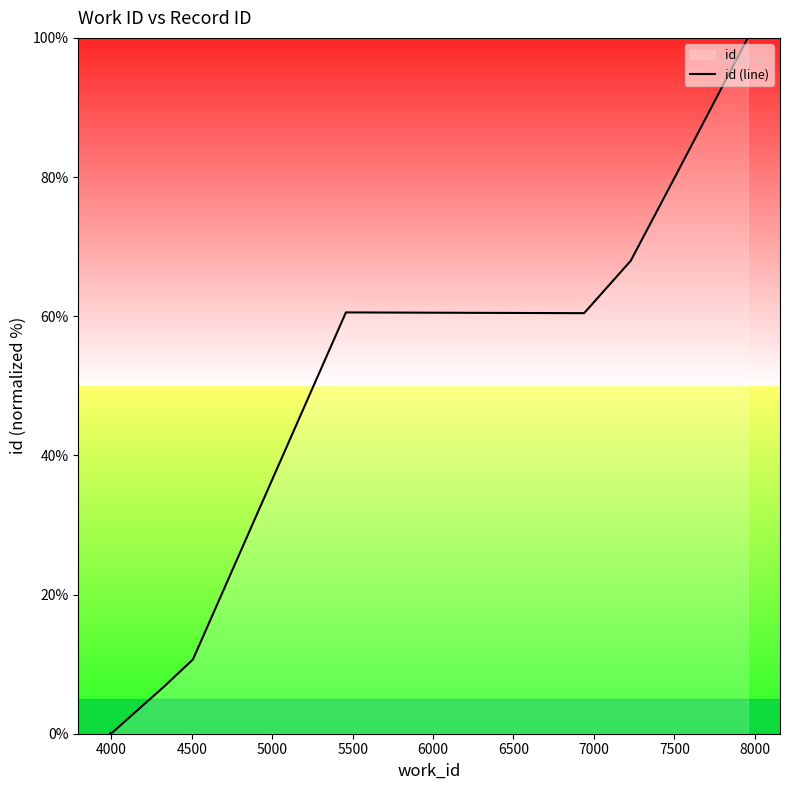

What is the maximum value shown in the chart?

100.0